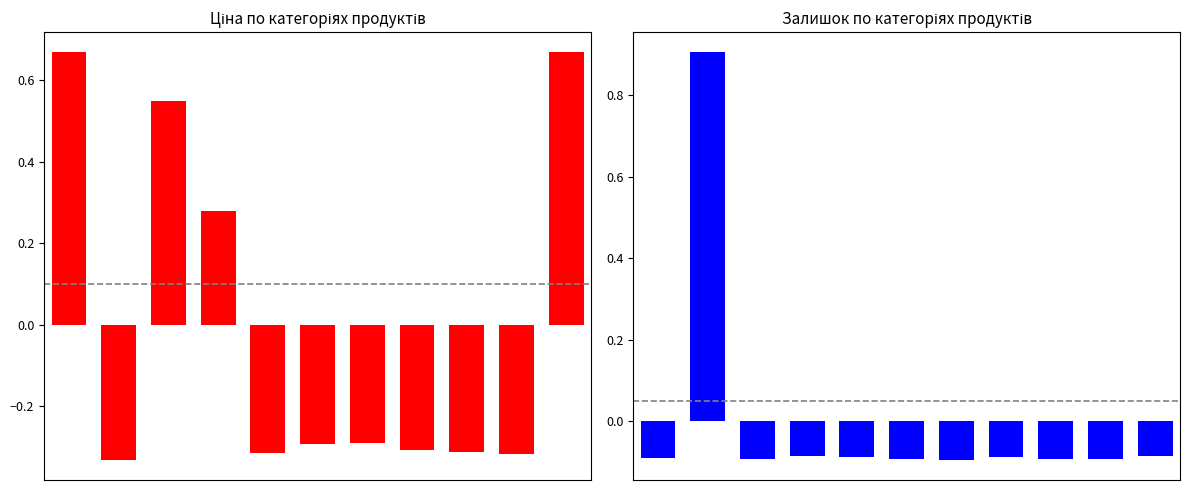

Which series has the largest total across all categories?

Ціна